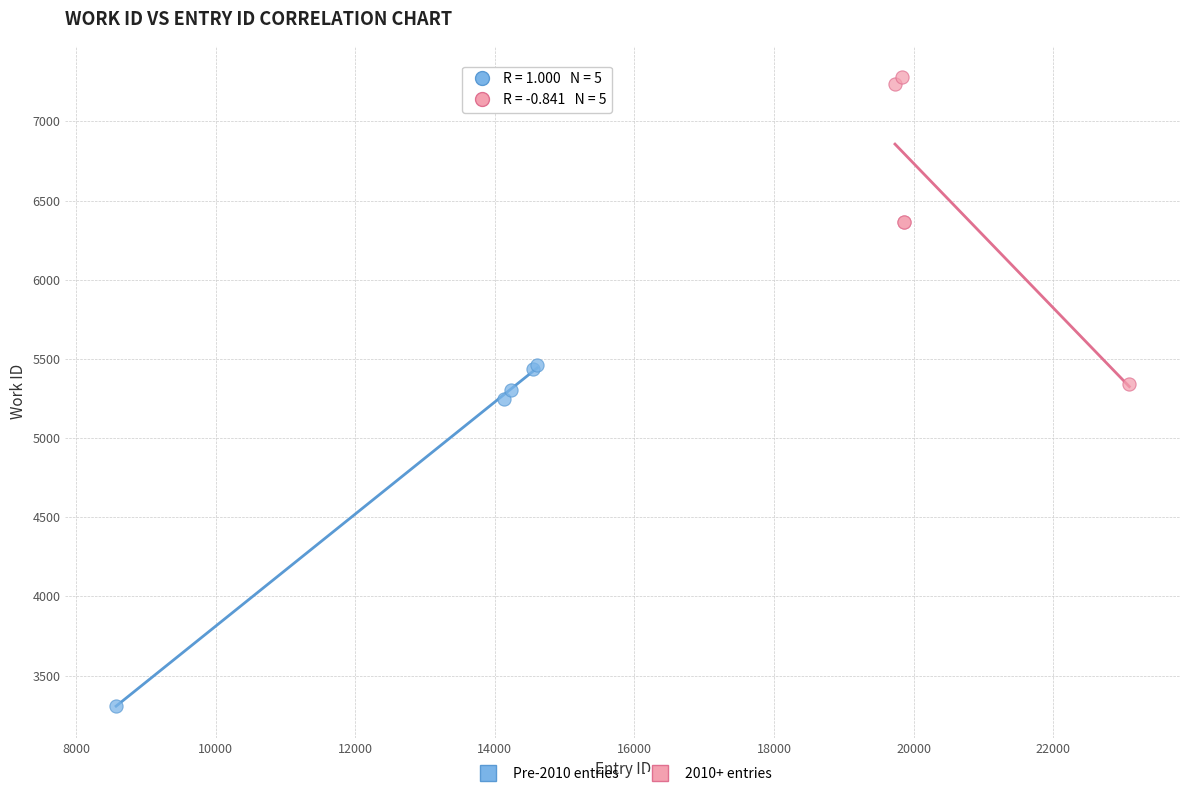

Which series contains the lowest Y value?

Pre-2010 entries